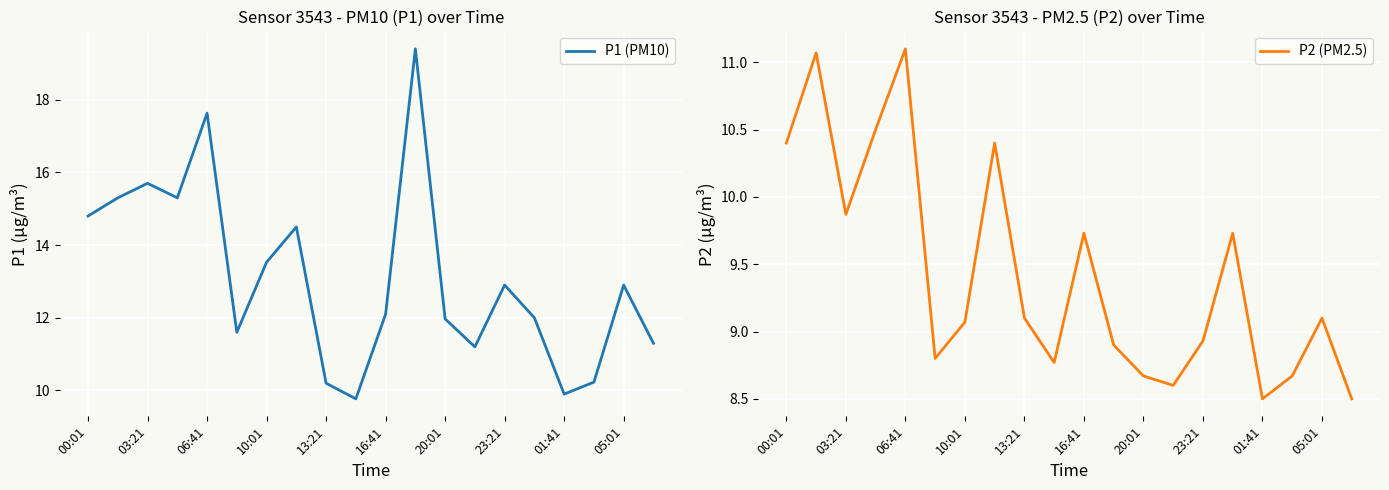

Count the number of data series in this chart.

2